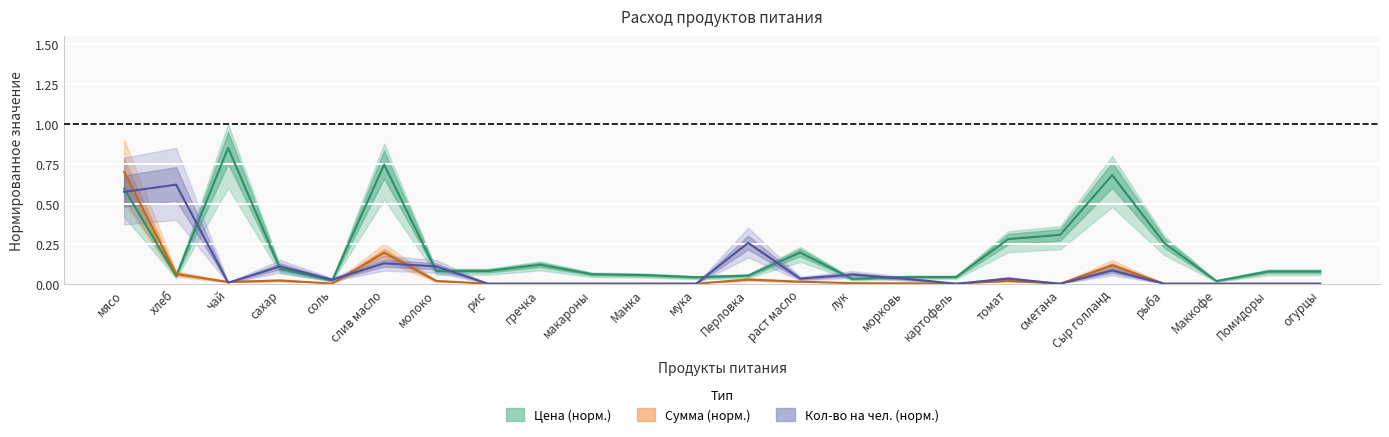

True or false: total_sum has a value of 0.0 at морковь.

True